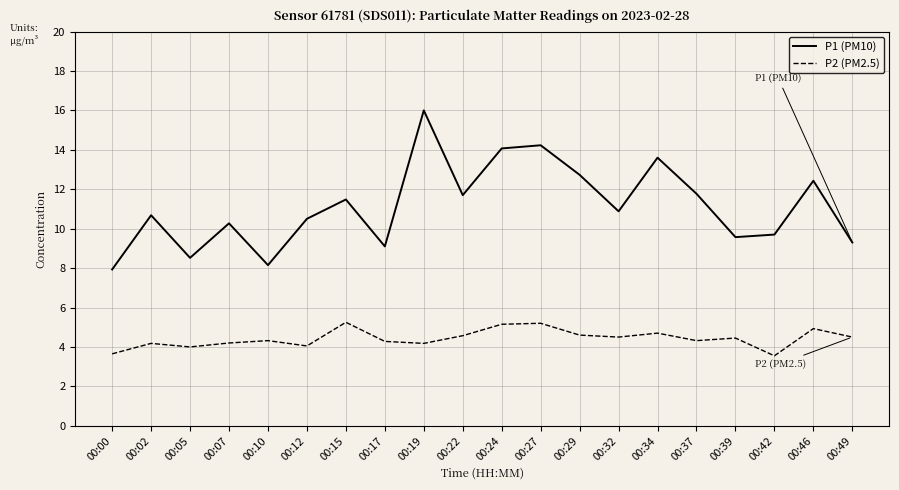

Which category has the highest value in the P1 (PM10) series?

00:19